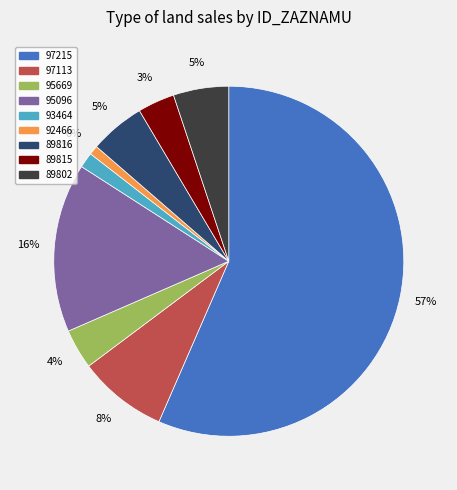

How many slices are in this pie chart?

9